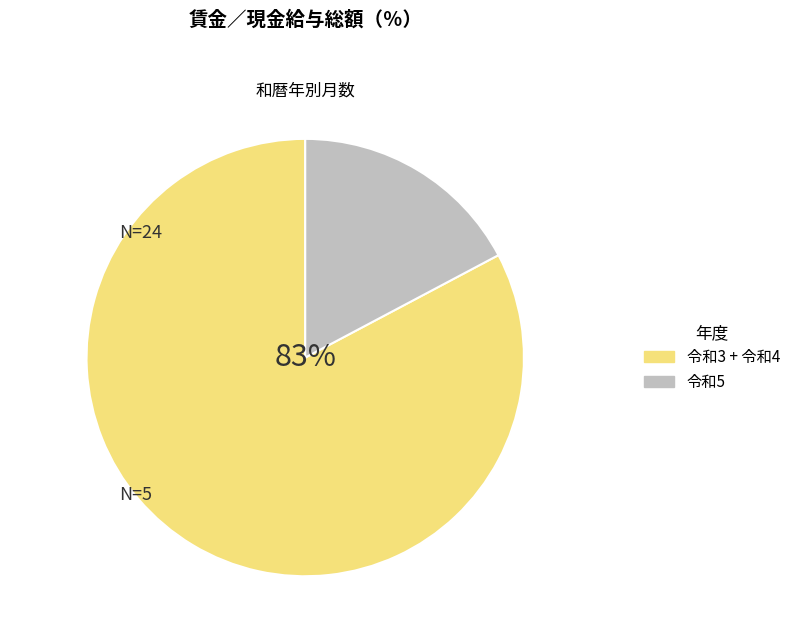

To the nearest percent, what percentage of the pie is 令和5?

17%